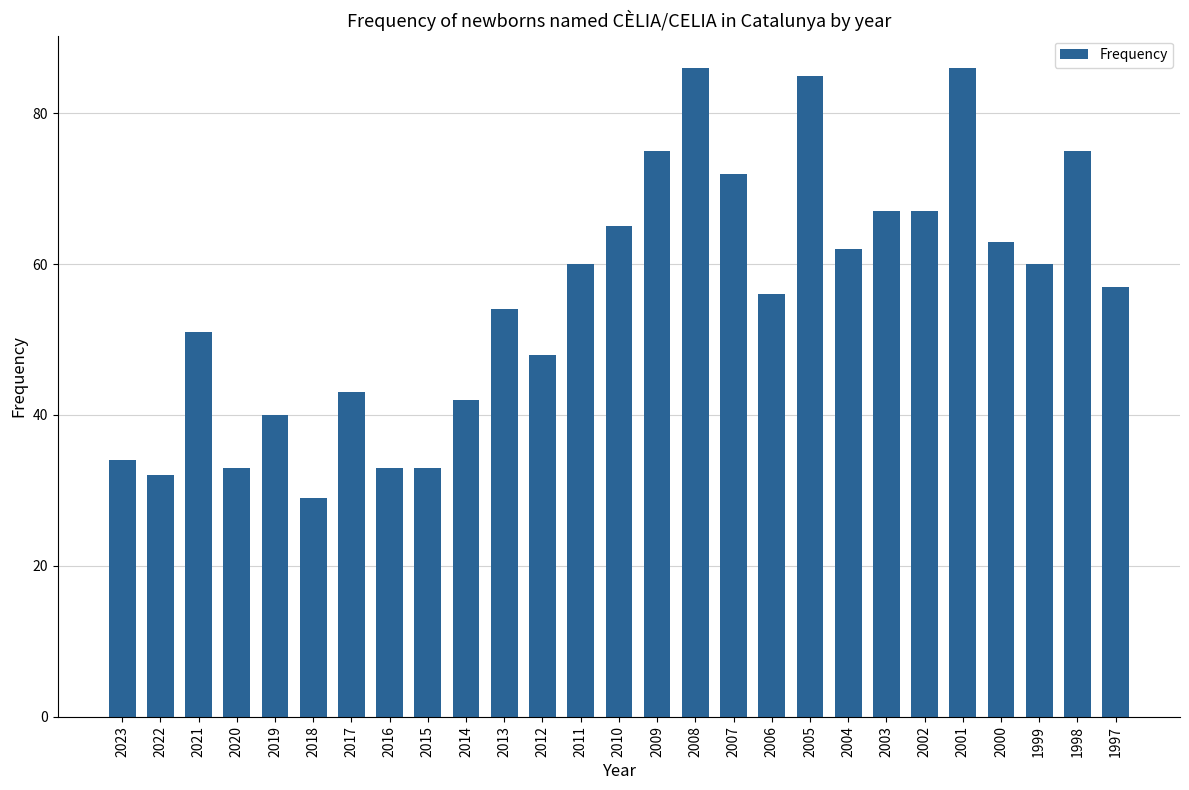

What is the average value?

56